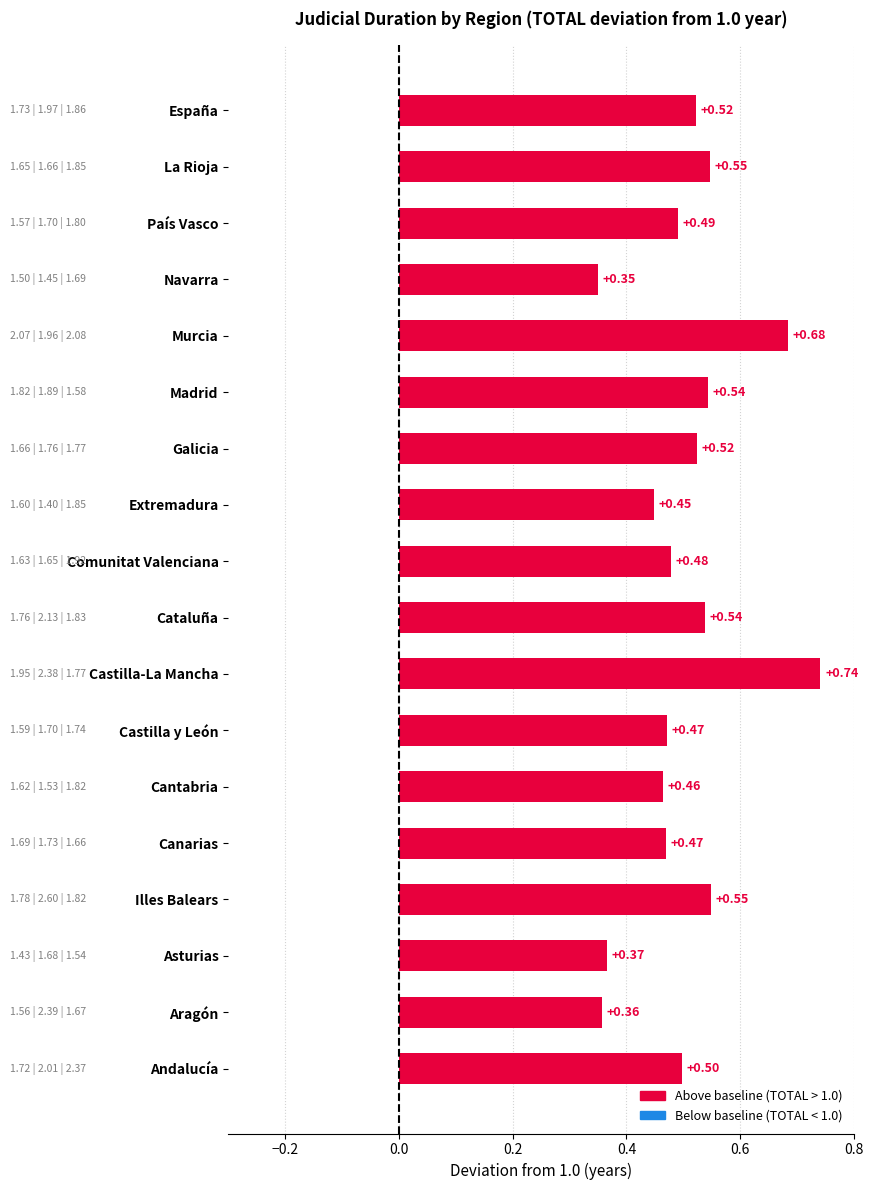

Count the values in the range 0 to 1.

18